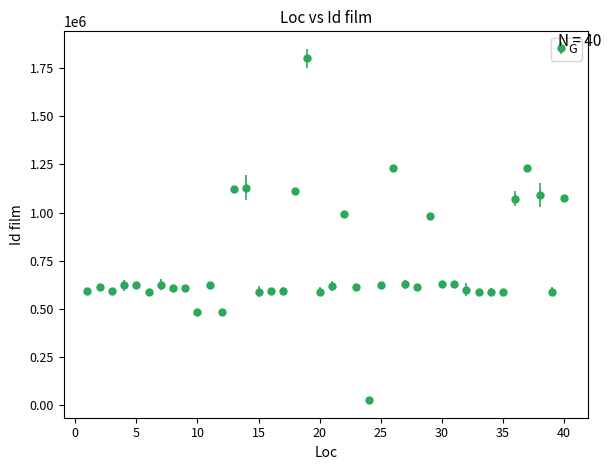

True or false: there are more than 0 points higher than both neighbors.

True